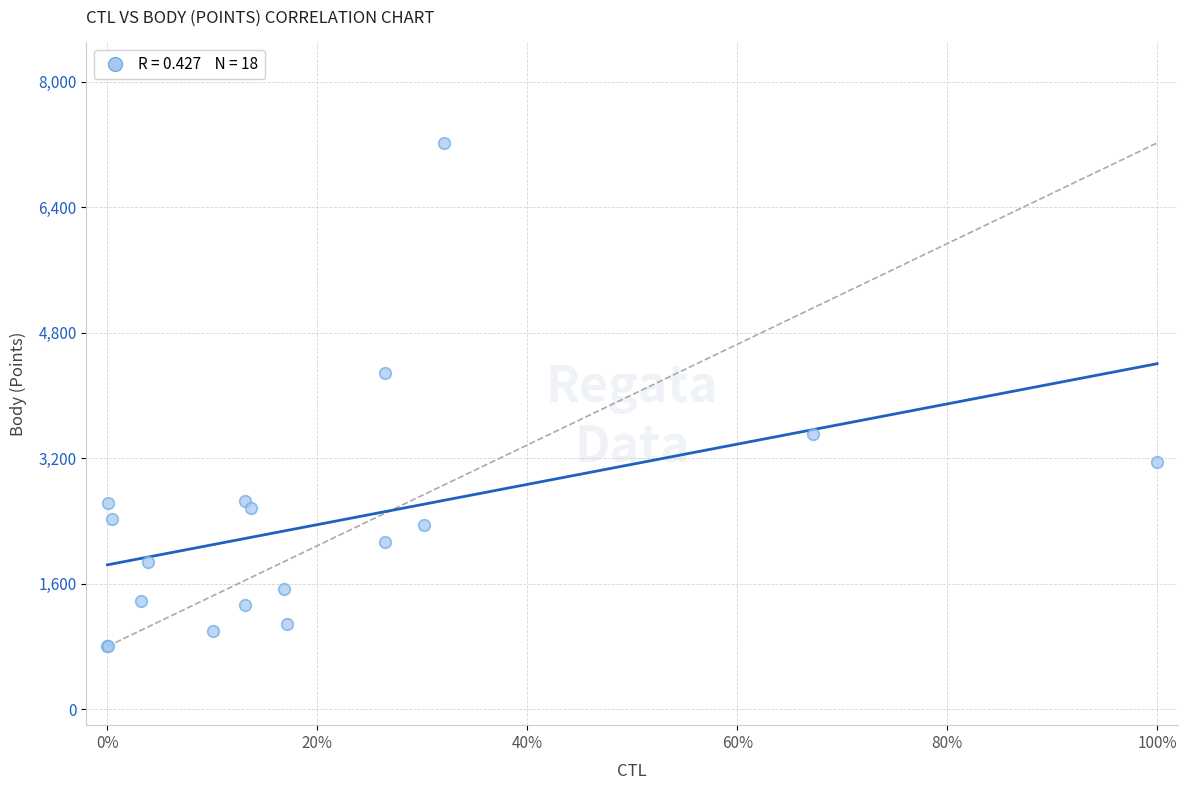

What Y value in the scatter plot is closest to 4011?

4290